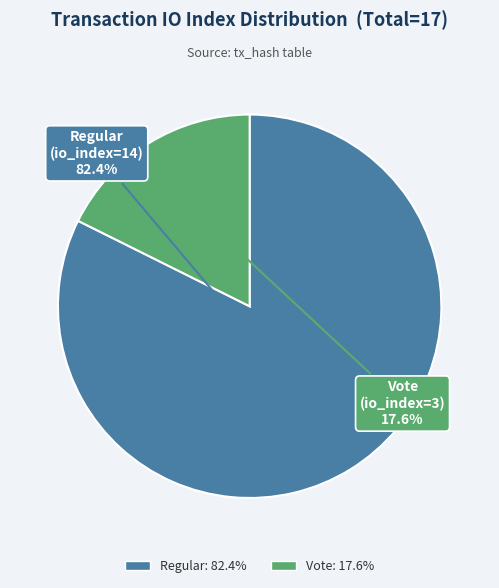

Is there any slice that represents more than half of the pie?

Yes